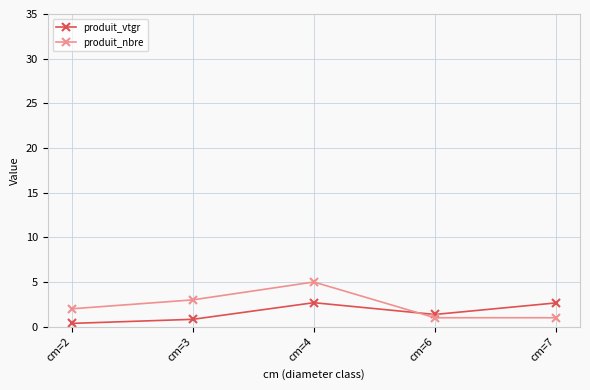

Does the chart have visible grid lines?

Yes